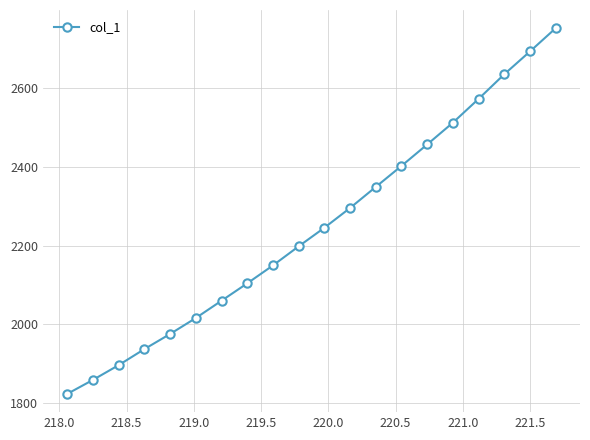

What is the difference between the second highest and minimum values?

869.8